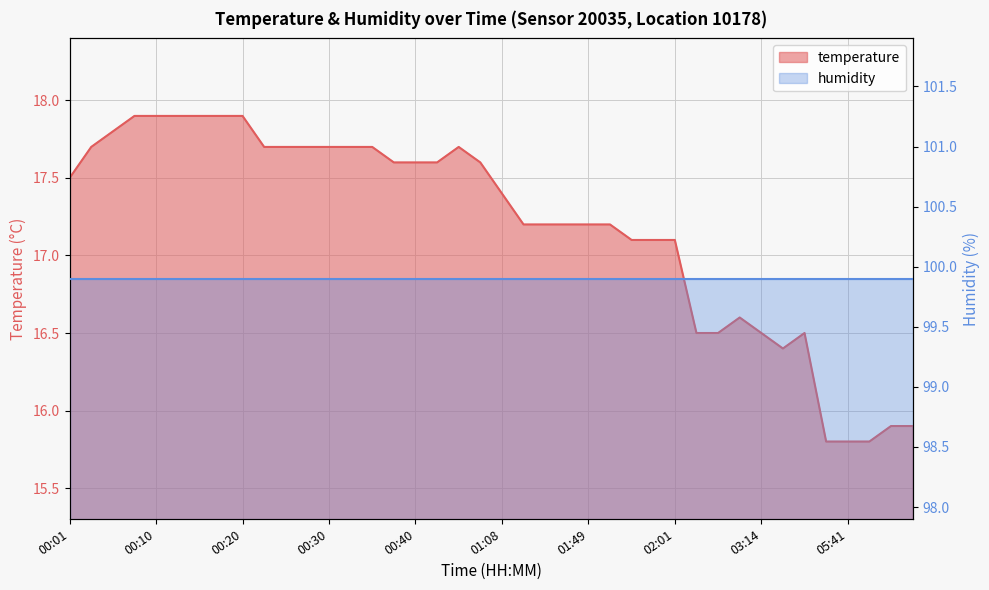

What position from the right is 01:52?

15